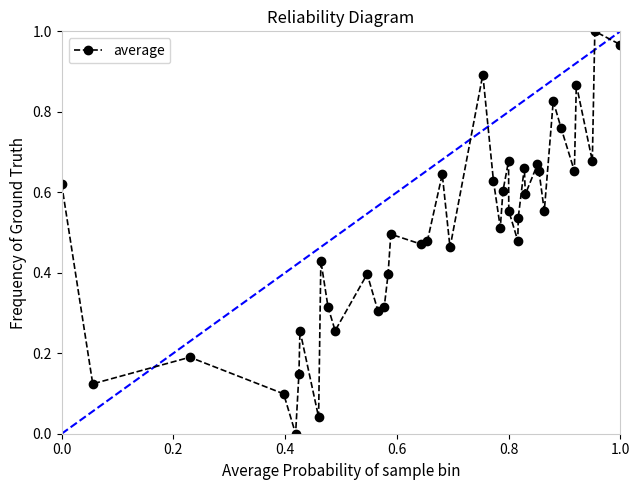

True or false: the data has more than 0 interior local peaks.

True